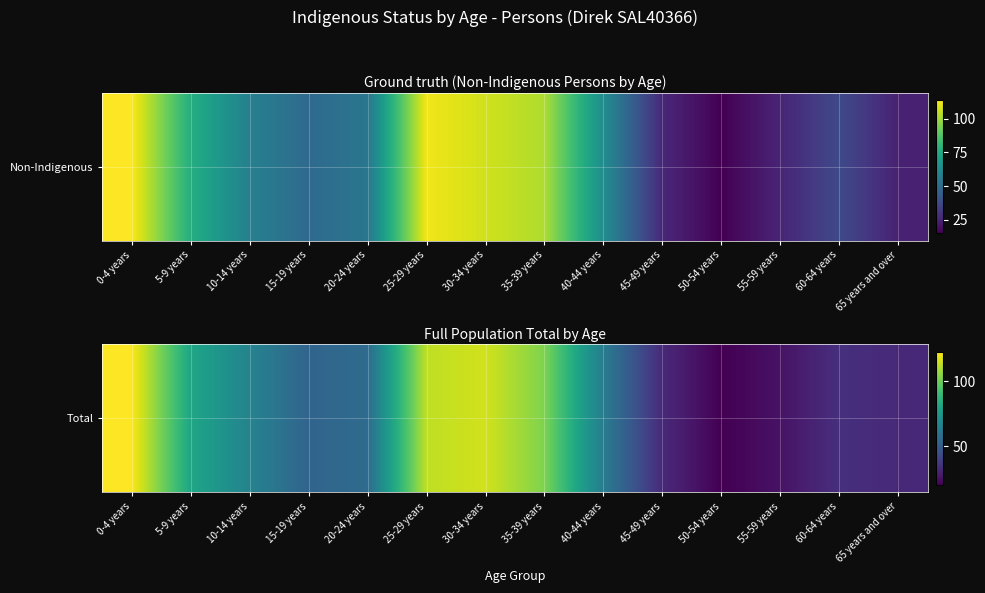

Between 50-54 years and 25-29 years, which is larger?

25-29 years